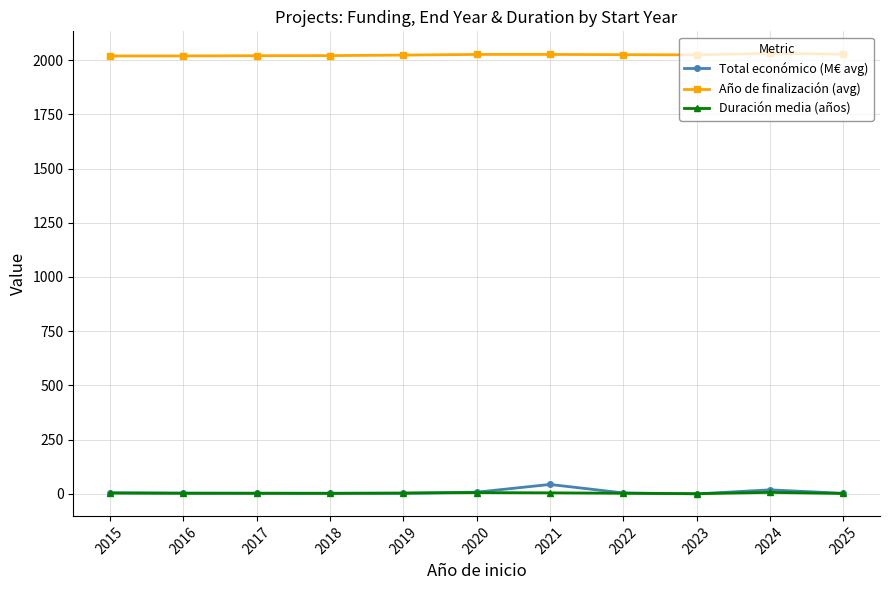

Is it true that Año de finalización (avg) equals 2020.6 at 2018?

True